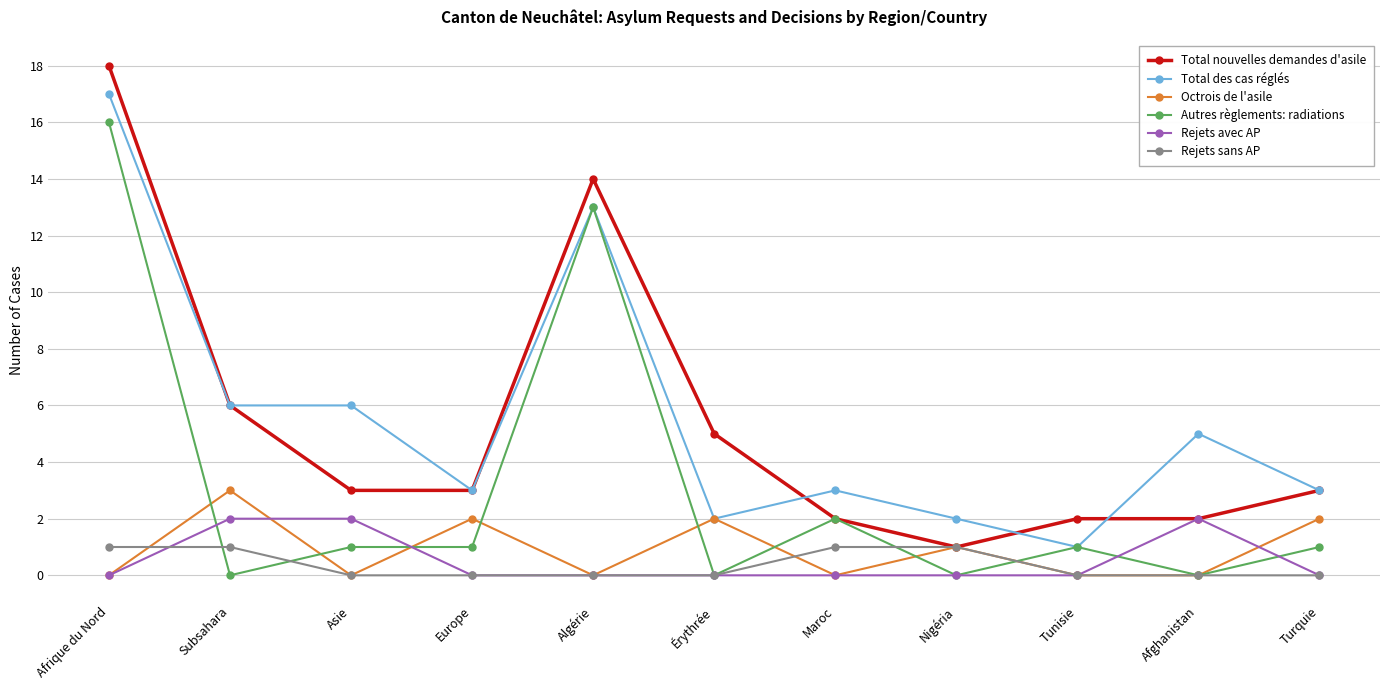

The value of Octrois de l'asile at Tunisie is 2. True or false?

False